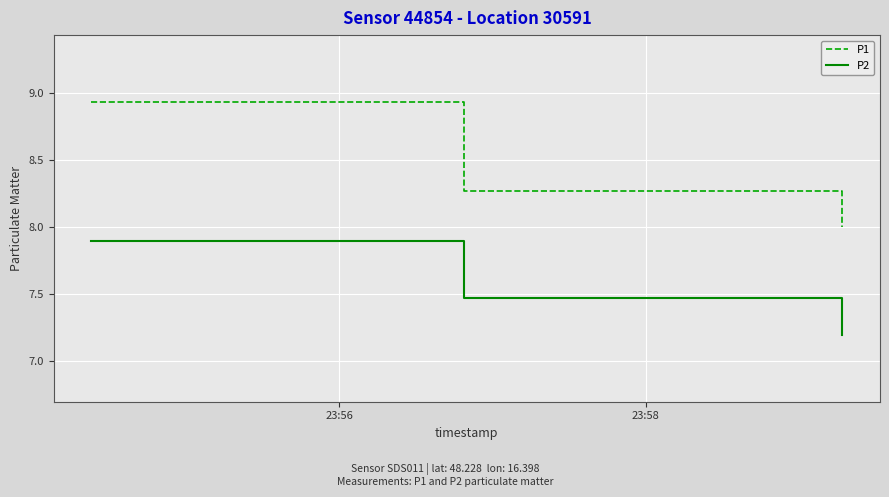

What is the lowest value of the P1 series?

8.0